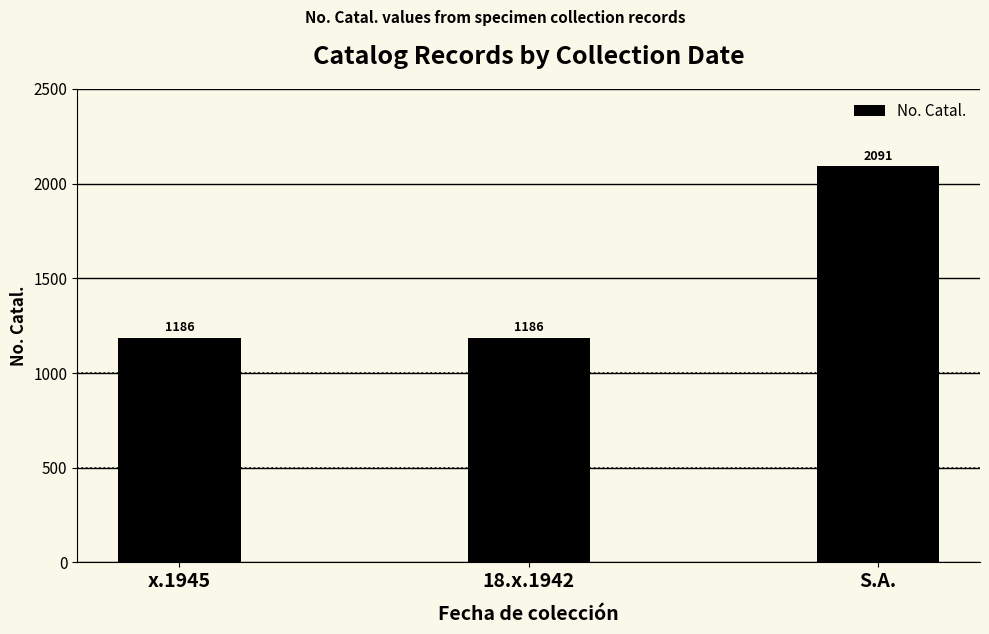

What is the minimum value shown in the chart?

1186